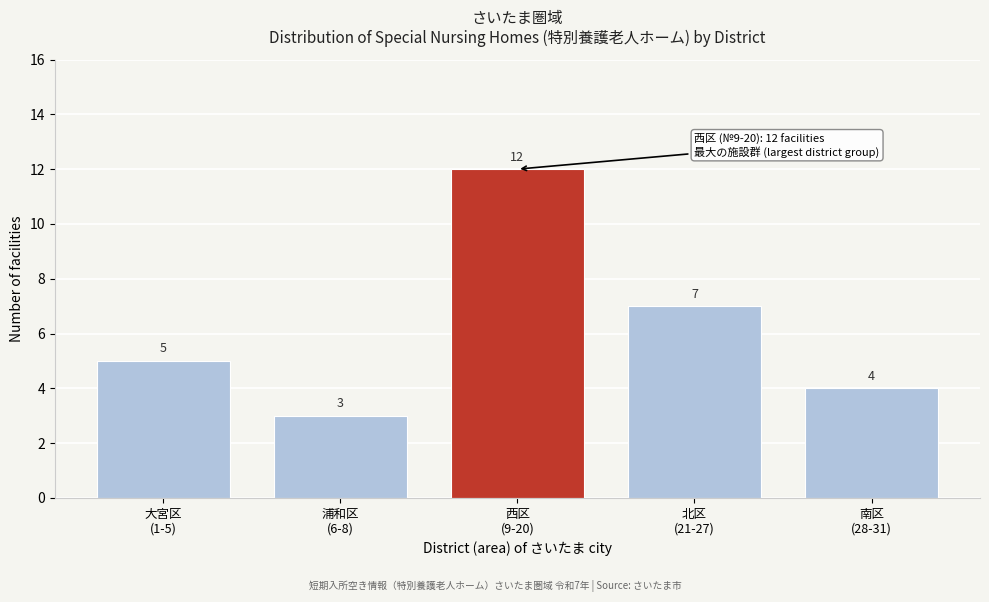

Reading left to right, what are all the values shown in this chart?

5	3	12	7	4